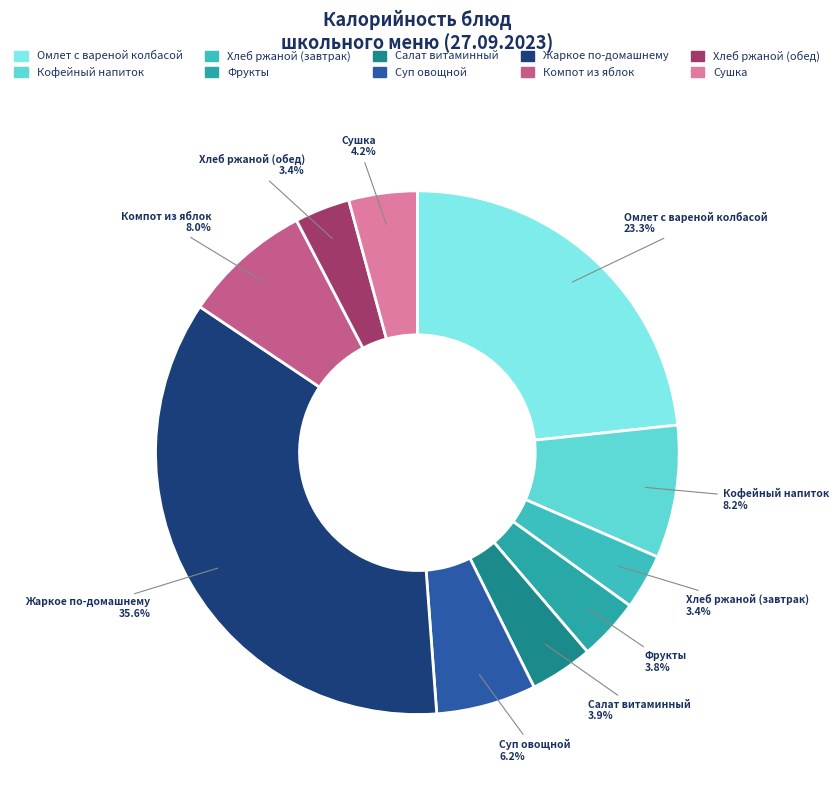

Which has a higher value, Кофейный напиток or Хлеб ржаной (завтрак)?

Кофейный напиток